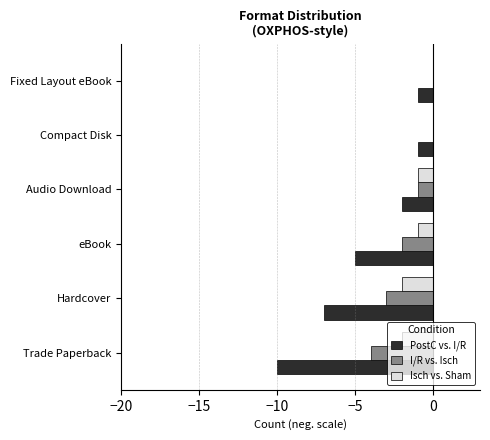

The PostC vs. I/R series shows -2 at Fixed Layout eBook. True or false?

False